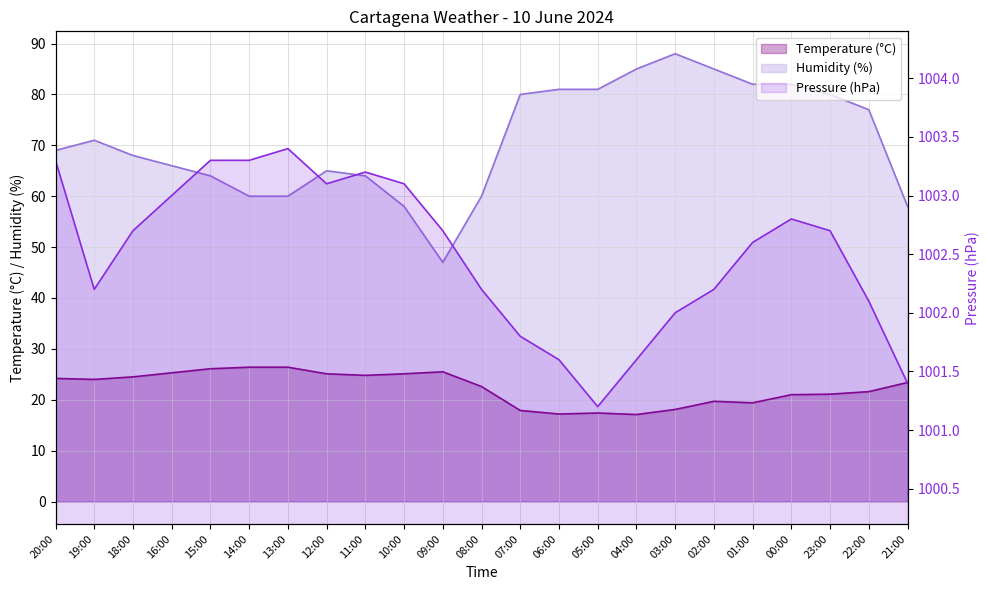

What is the difference between the second highest and minimum values in the Humidity (%) series?

38.0